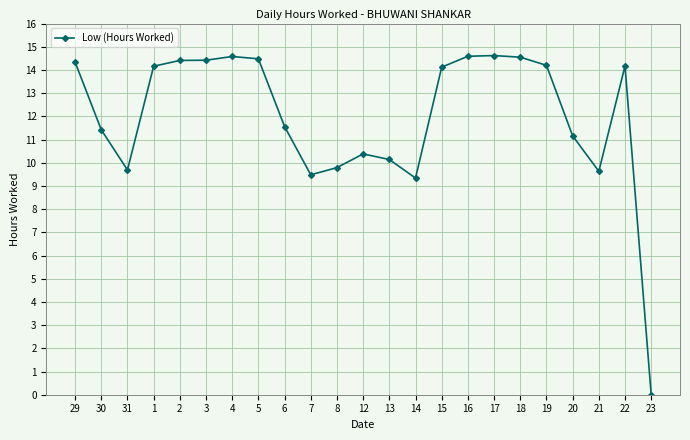

What is the sum of all values?

275.2